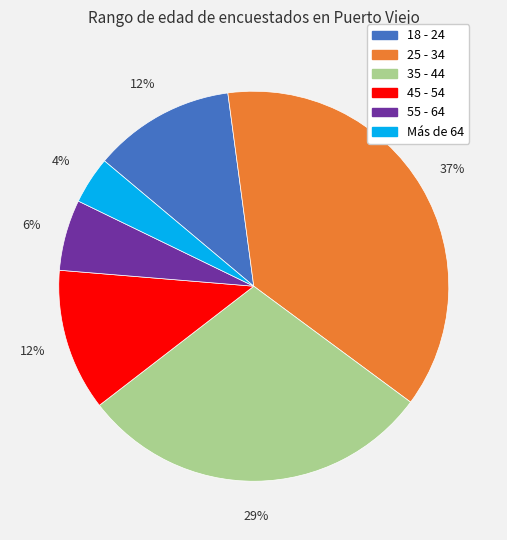

Is the sum of 55 - 64 and 35 - 44 greater than half?

No